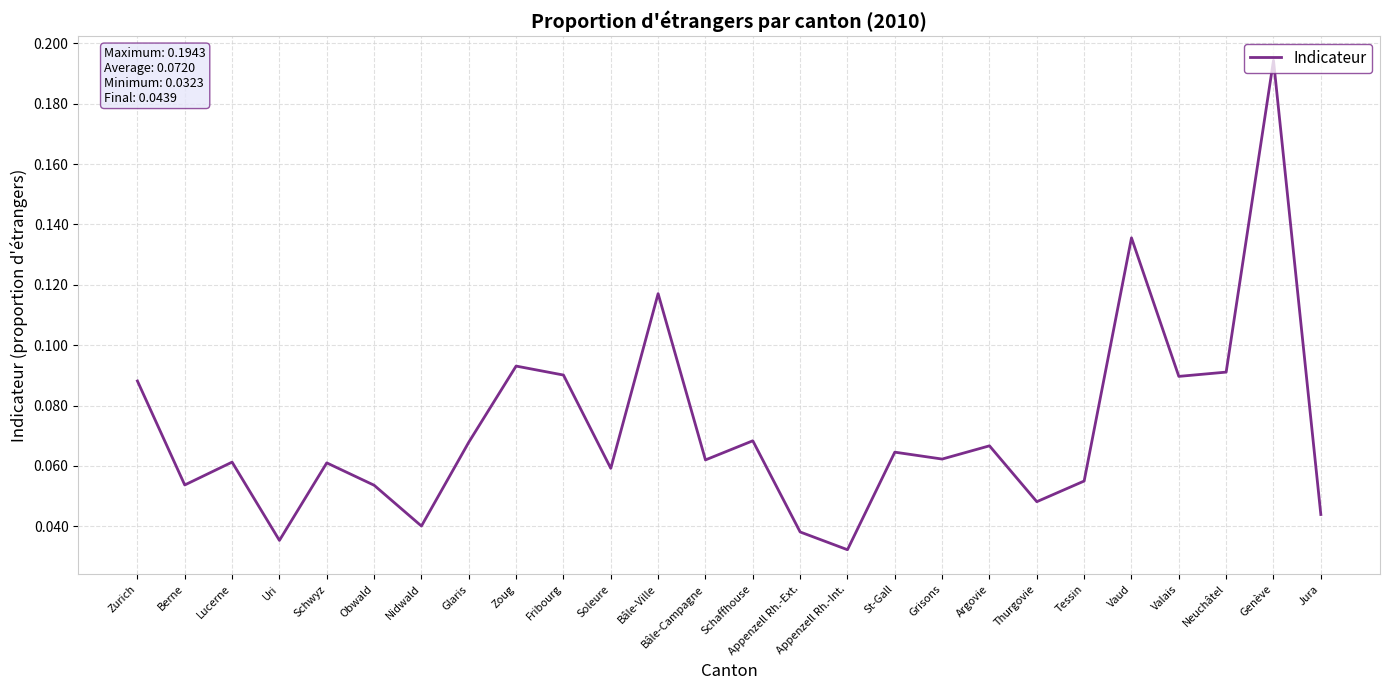

The value at Bâle-Campagne is 0.0. True or false?

False